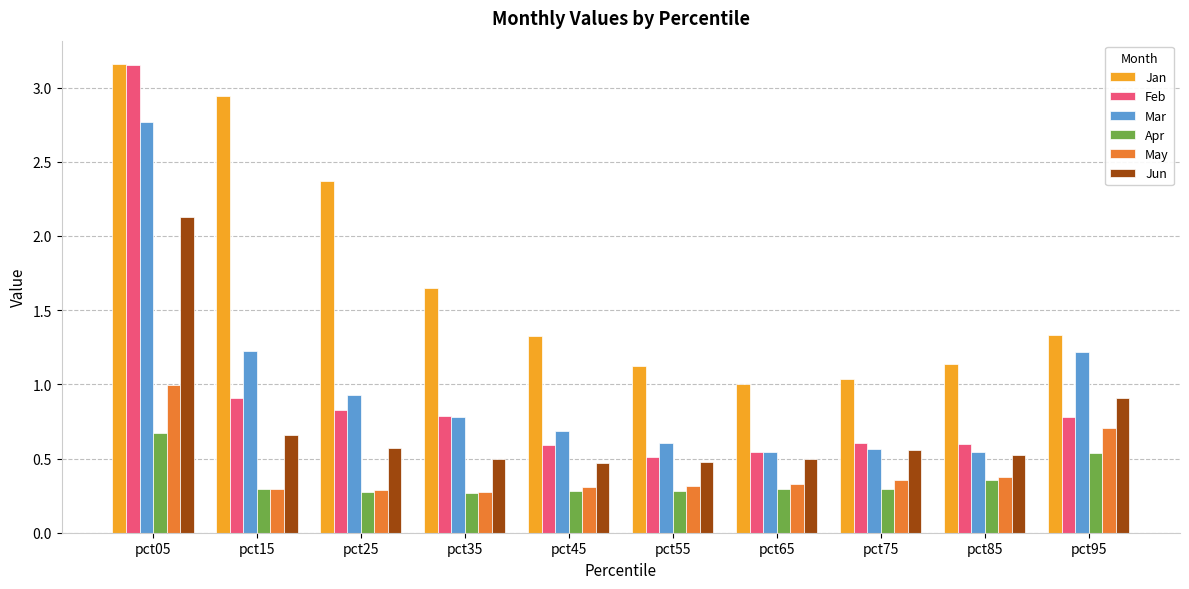

How many bars are there in total?

60